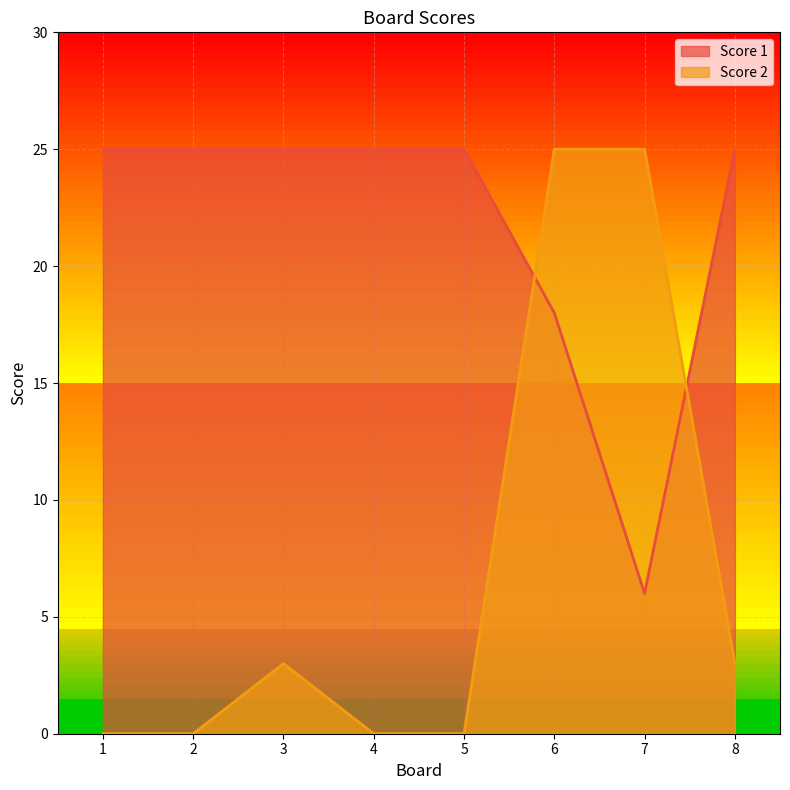

List the series in order of their overall mean, lowest first.

Score 2, Score 1